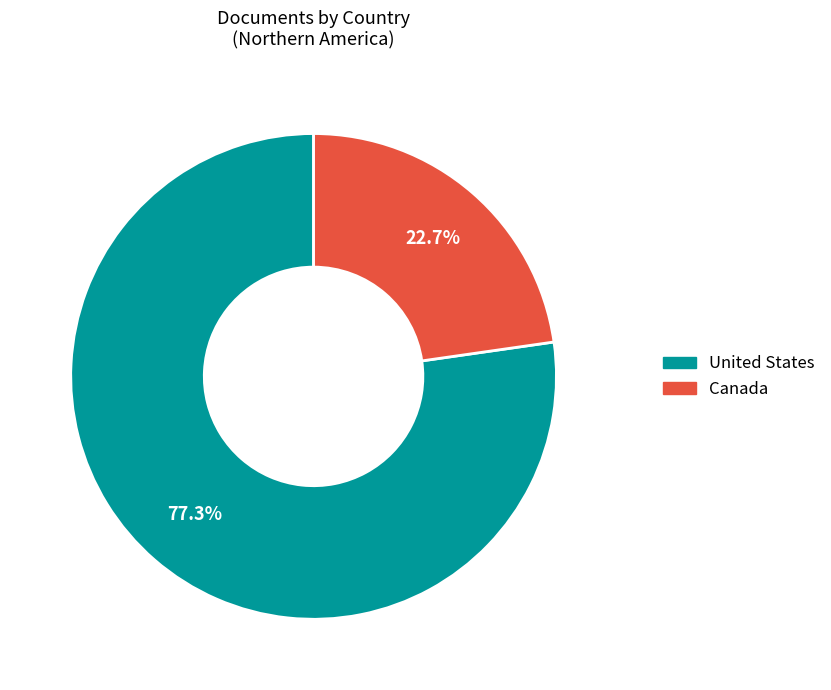

Between United States and Canada, which is larger?

United States